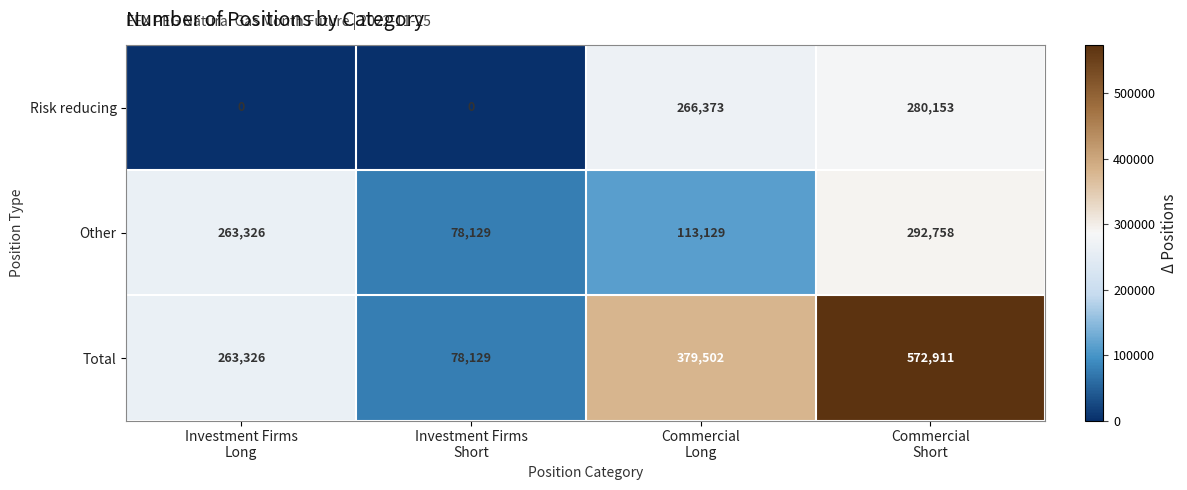

List the series in order of their overall mean, highest first.

Total, Other, Risk reducing